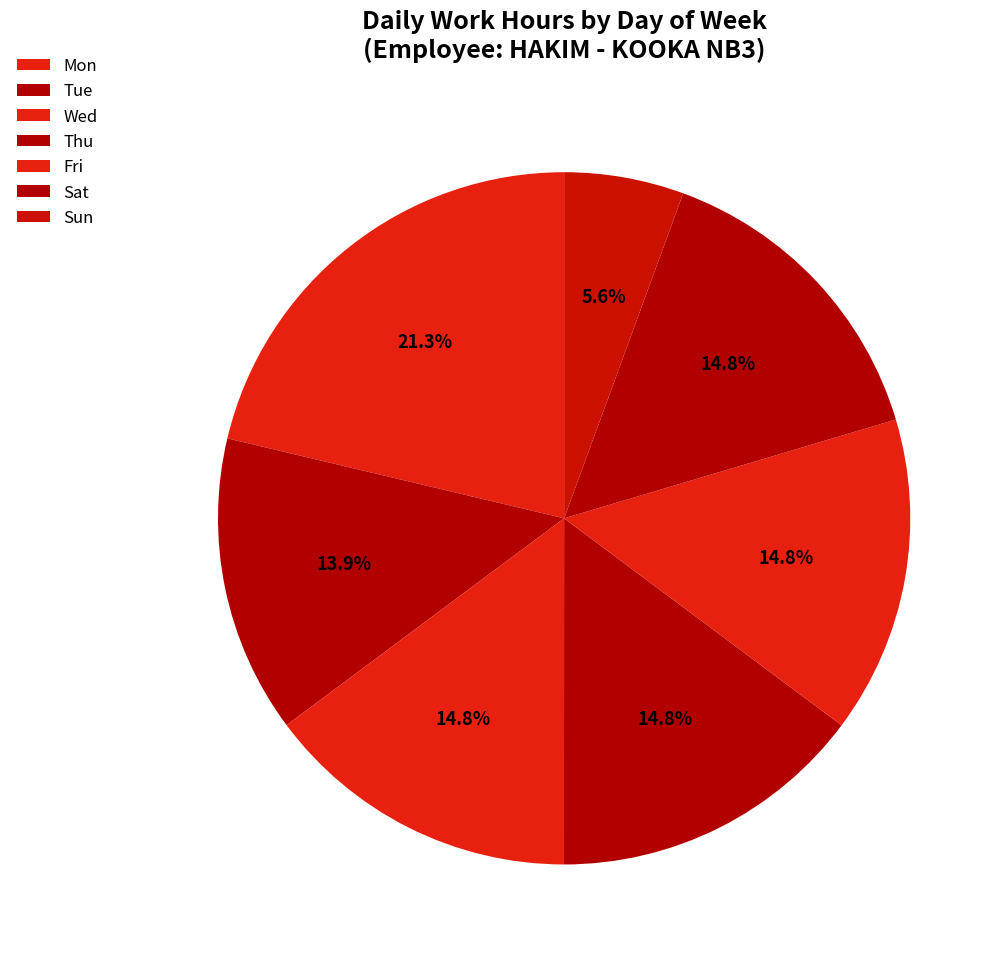

Does Wed account for over 50% of the chart?

No